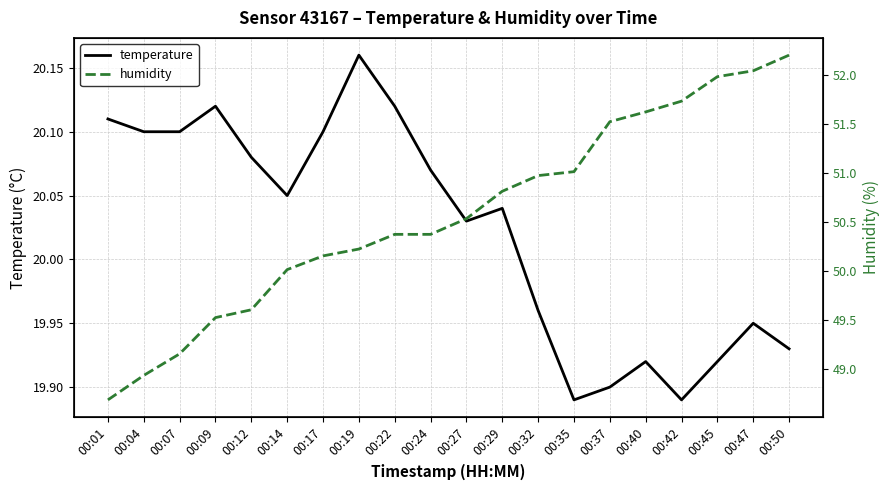

True or false: temperature and humidity cross at least once.

False